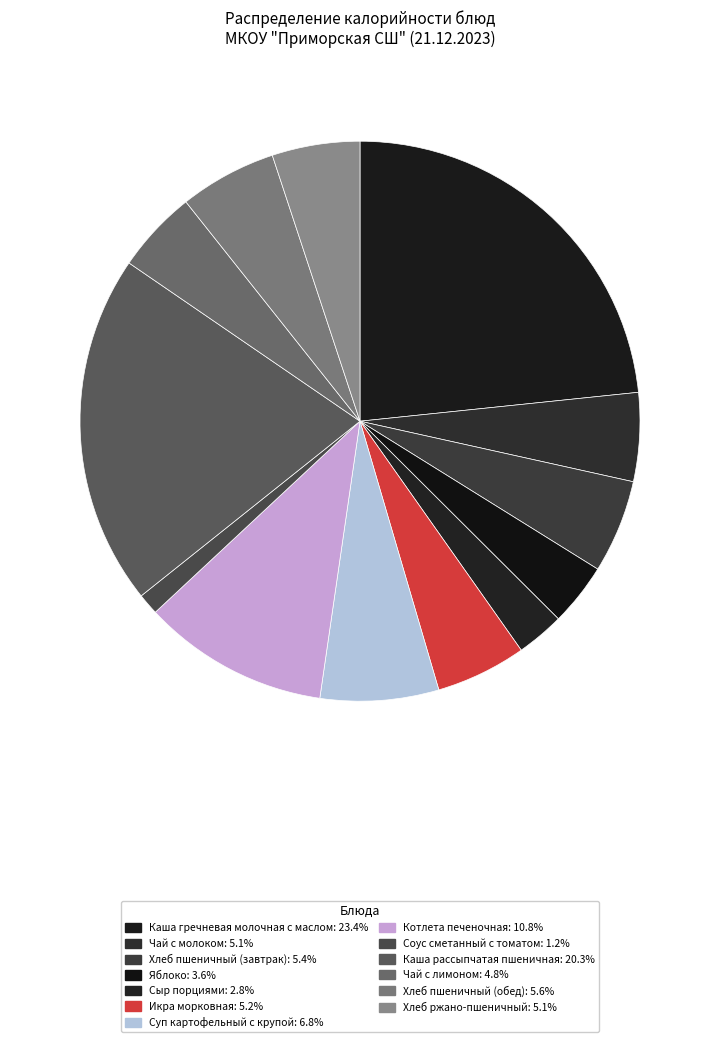

How many segments does this pie chart have?

13